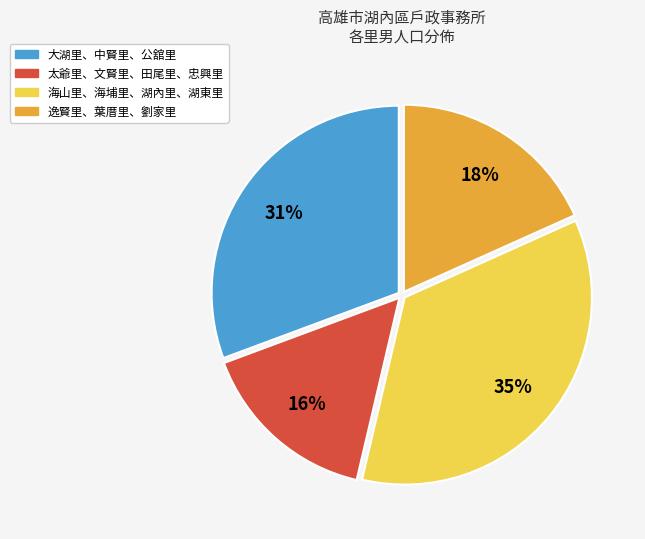

To the nearest percent, what is the average slice percentage?

25%